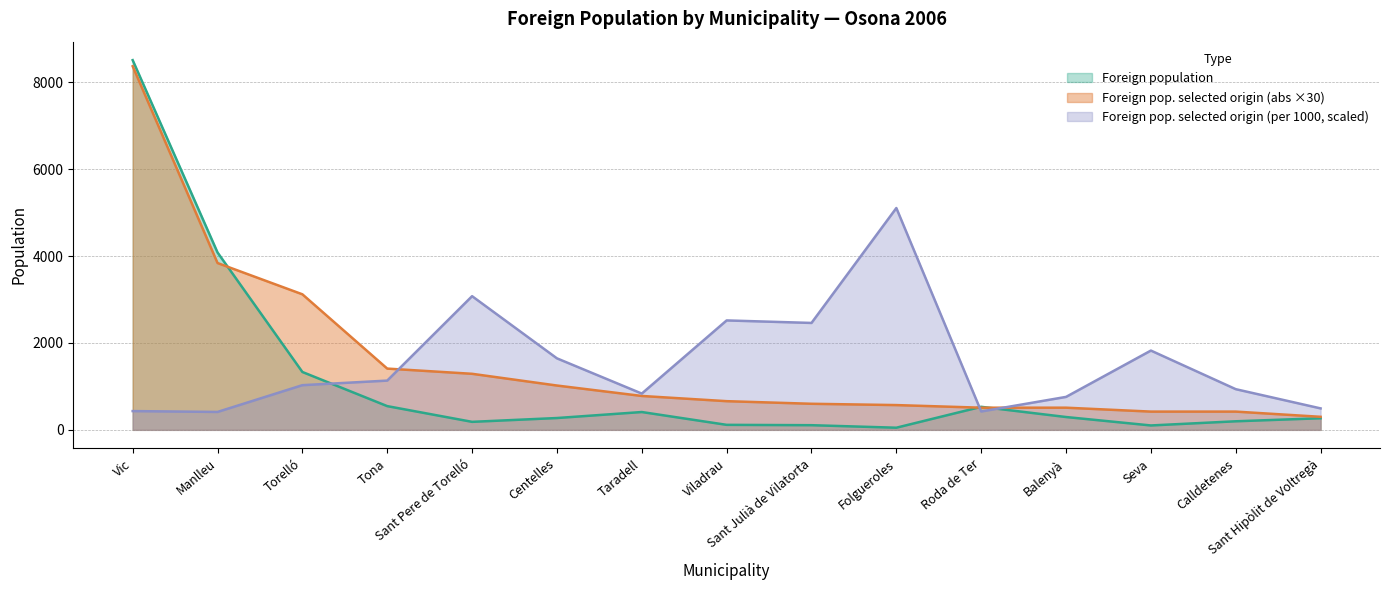

In Foreign population, how many points are higher than both neighbors (excluding endpoints)?

2